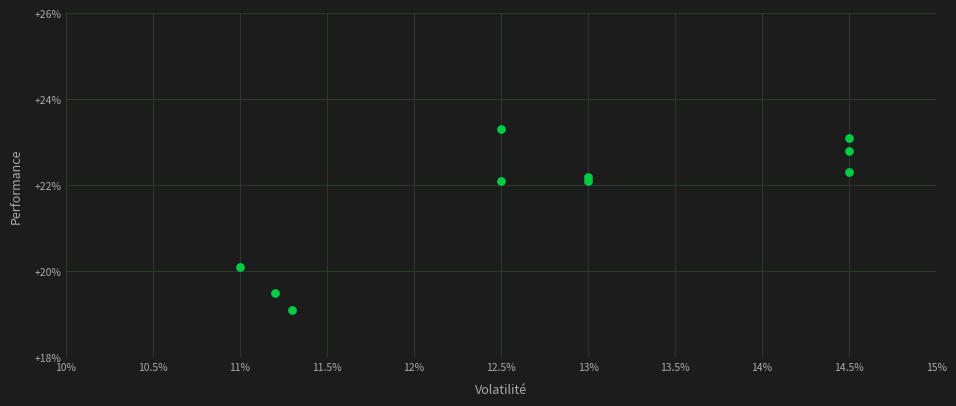

What is the average Y value?

21.7